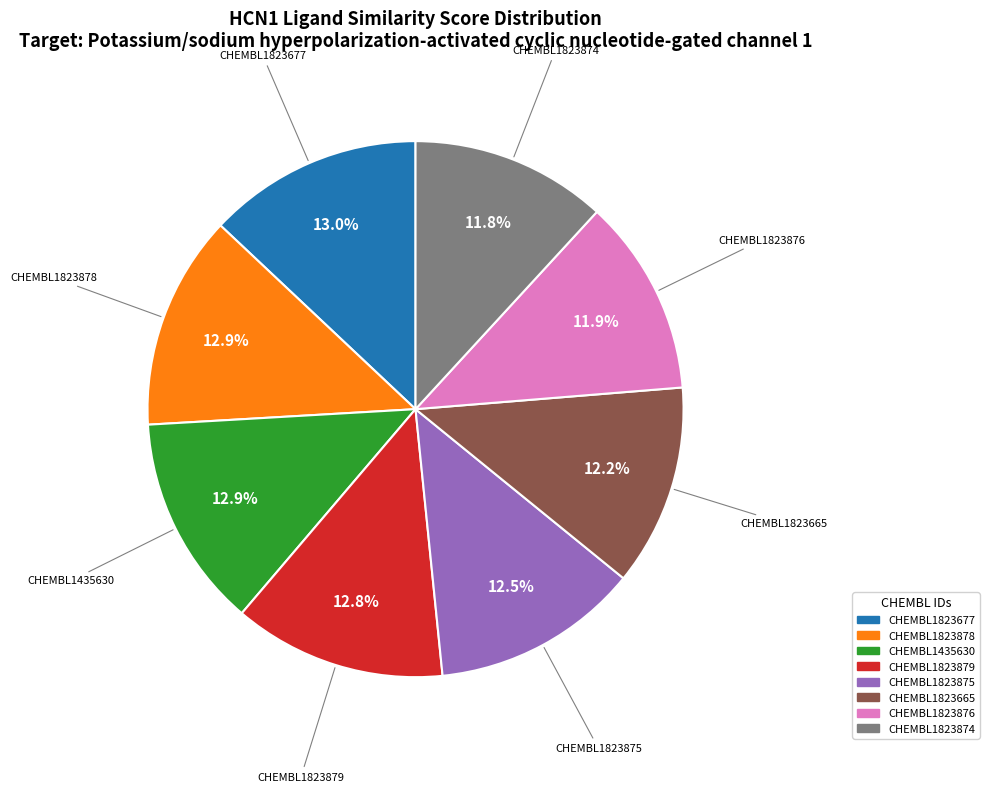

Which has a higher value, CHEMBL1823677 or CHEMBL1823874?

CHEMBL1823677